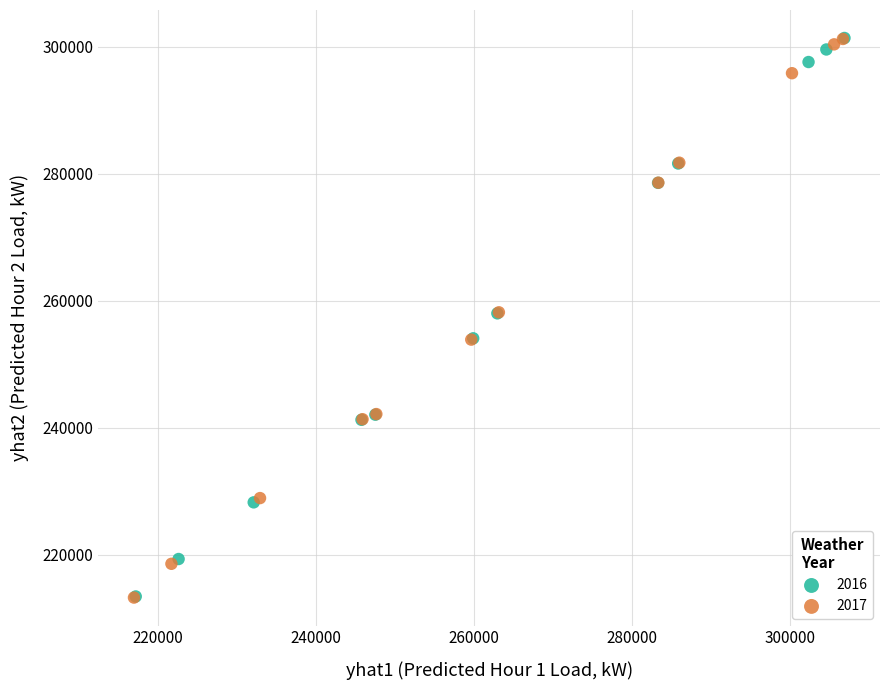

Which series has the largest Y range (max minus min)?

2017